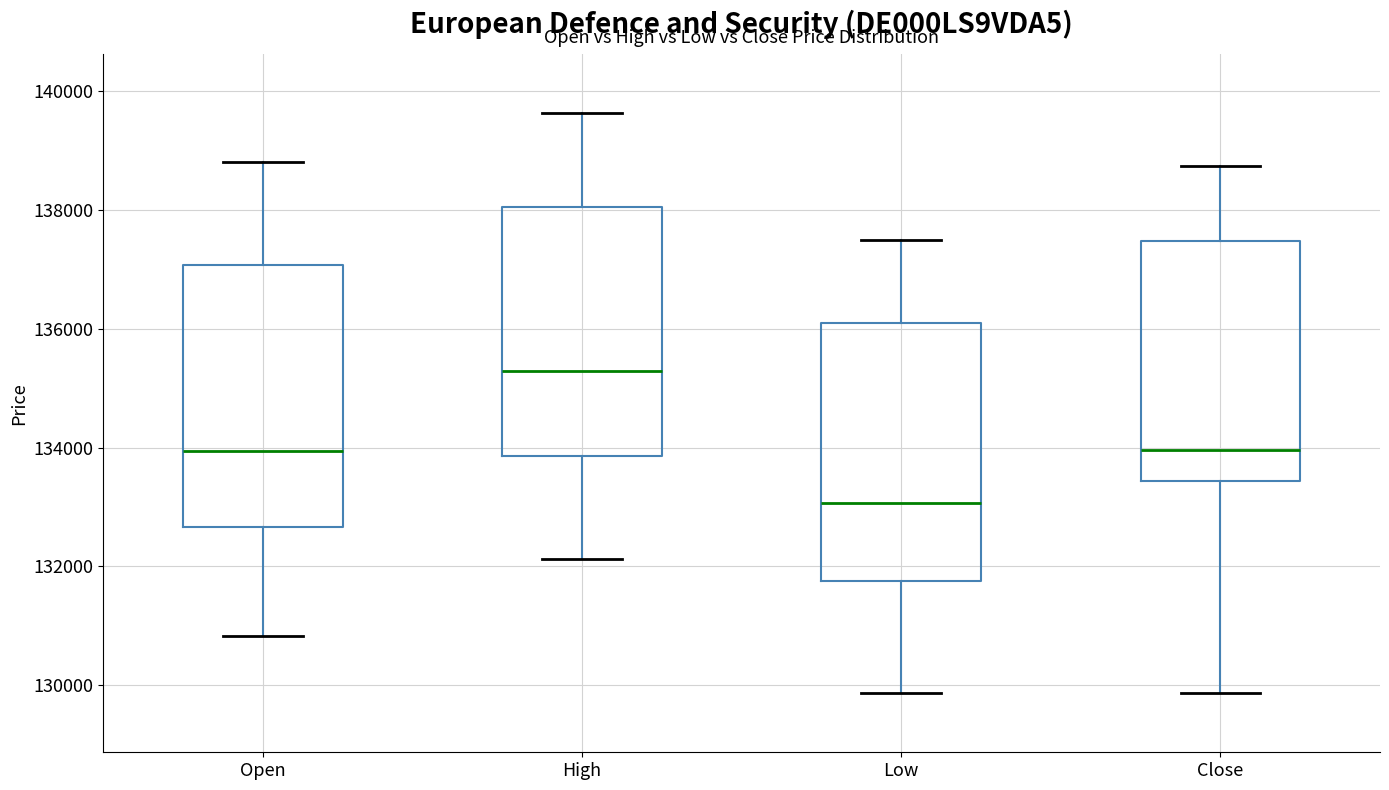

Reading left to right, transcribe this box plot: for each box, give where its median line is, the range the box spans, and where its two whiskers end, as read against the y-axis. The values are not printed on the chart, so give them approximately, as read against the axis.

Open: median 134000, box 132600 to 137000, whiskers 130800 to 138800
High: median 135200, box 133800 to 138000, whiskers 132200 to 139600
Low: median 133000, box 131800 to 136200, whiskers 129800 to 137400
Close: median 134000, box 133400 to 137400, whiskers 129800 to 138800